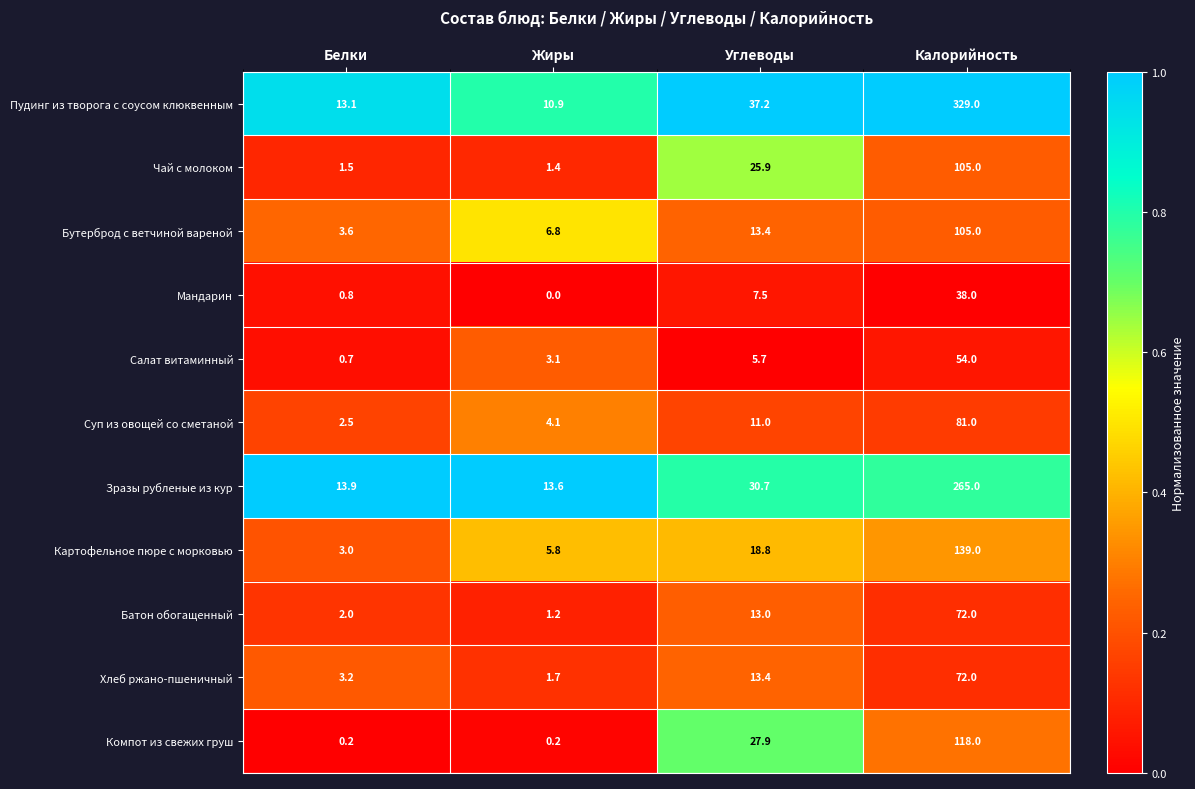

Count the number of data series in this chart.

11